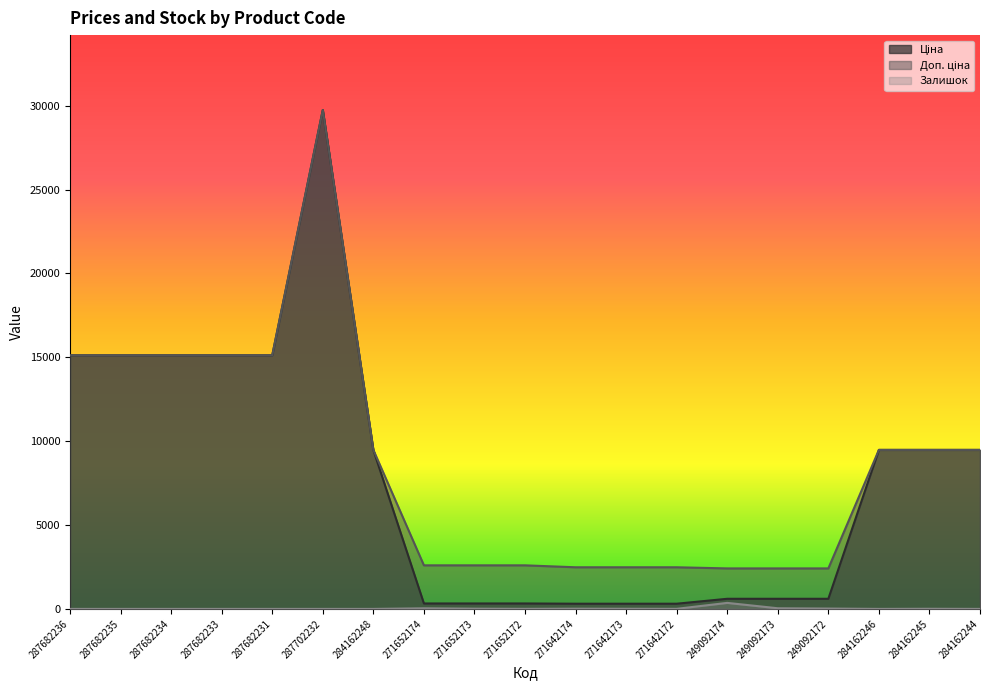

The value of Доп. ціна at 287702232 is 29747.2. True or false?

True